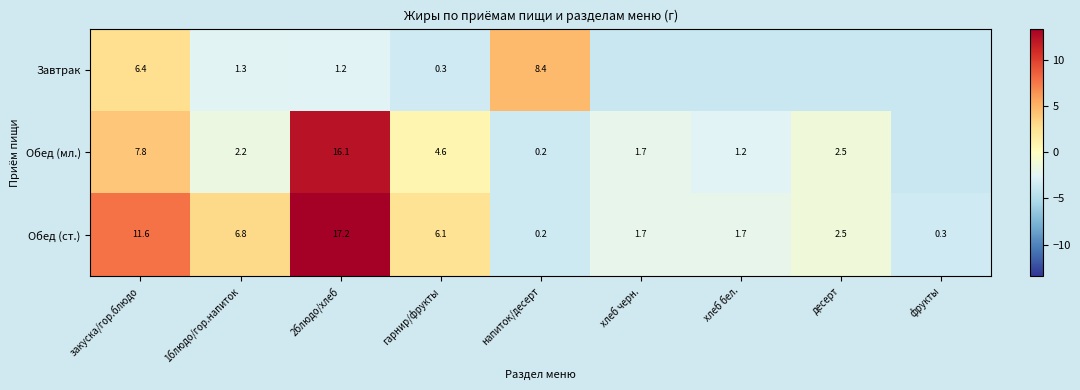

Is it true that Обед (мл.) equals -3.5 at хлеб бел.?

False